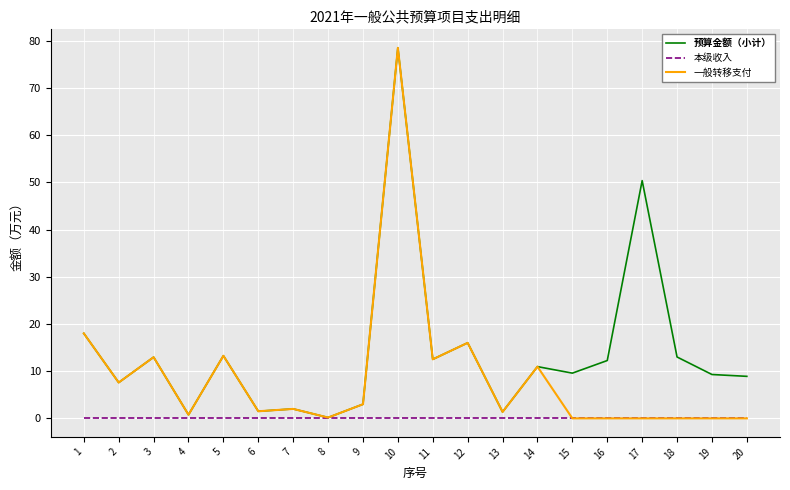

True or false: 一般转移支付 has a value of 11.0 at 14.

True